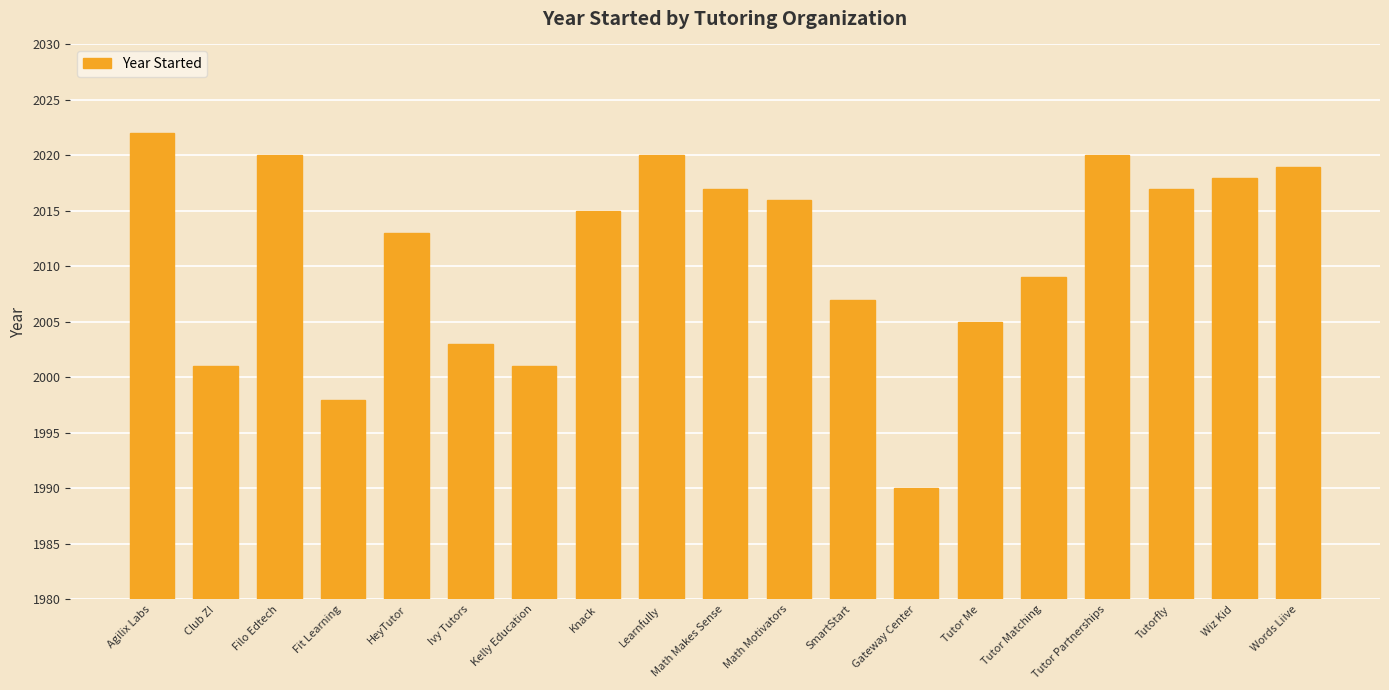

Is it true that the value at Gateway Center is 2783?

False